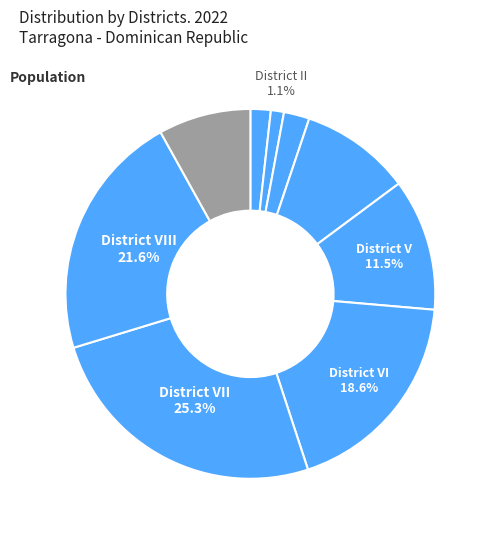

Does any single category account for the majority?

No